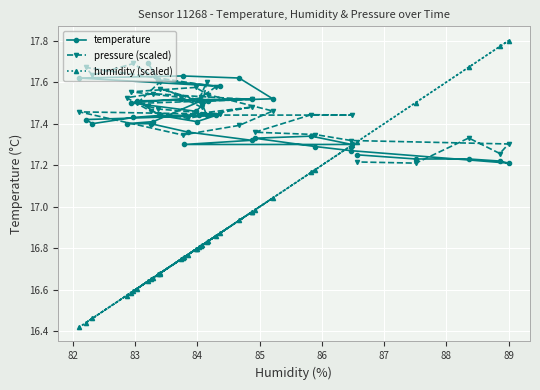

Which series has the widest spread of values?

humidity (scaled)